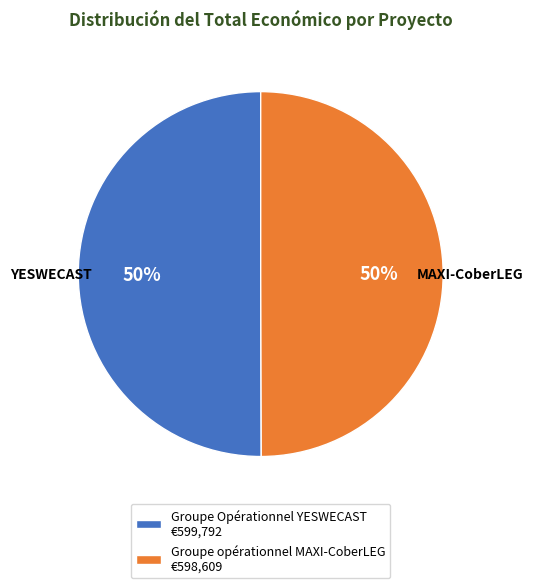

To the nearest percent, what is the combined percentage of Groupe opérationnel MAXI-CoberLEG €598,609 and Groupe Opérationnel YESWECAST €599,792?

100%